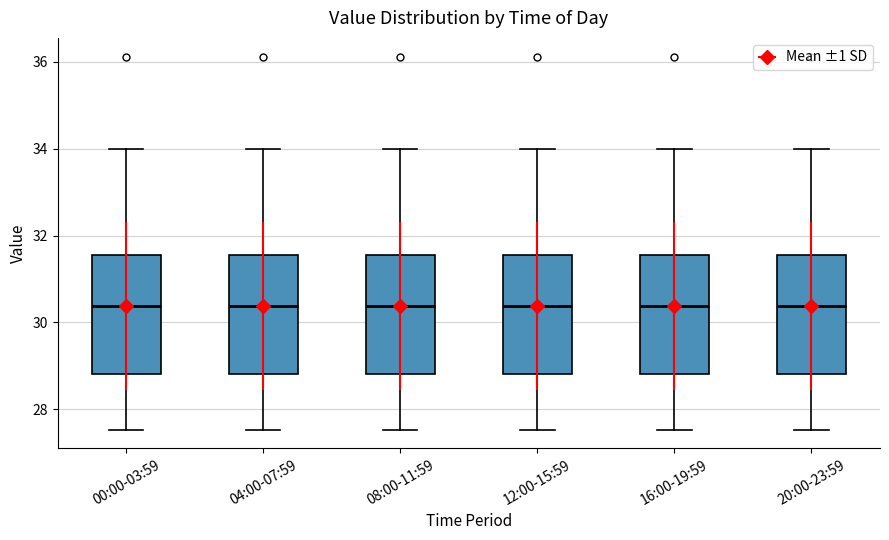

Reading left to right, transcribe this box plot: for each box, give where its median line is, the range the box spans, and where its two whiskers end, as read against the y-axis. The values are not printed on the chart, so give them approximately, as read against the axis.

00:00-03:59: median 30.4, box 28.8 to 31.6, whiskers 27.6 to 34.0
04:00-07:59: median 30.4, box 28.8 to 31.6, whiskers 27.6 to 34.0
08:00-11:59: median 30.4, box 28.8 to 31.6, whiskers 27.6 to 34.0
12:00-15:59: median 30.4, box 28.8 to 31.6, whiskers 27.6 to 34.0
16:00-19:59: median 30.4, box 28.8 to 31.6, whiskers 27.6 to 34.0
20:00-23:59: median 30.4, box 28.8 to 31.6, whiskers 27.6 to 34.0